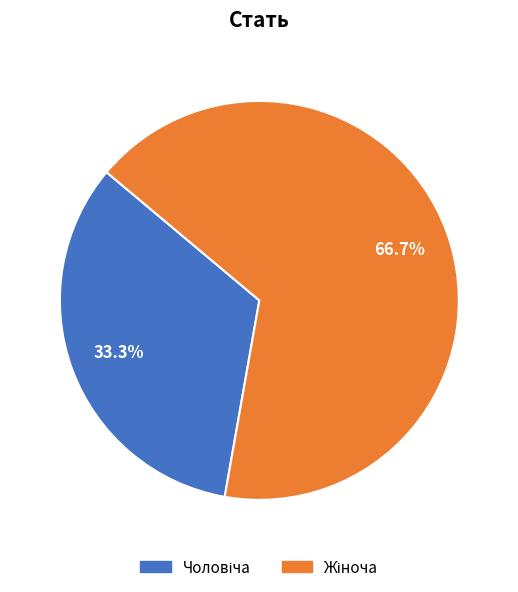

Is there a majority slice in this chart?

Yes